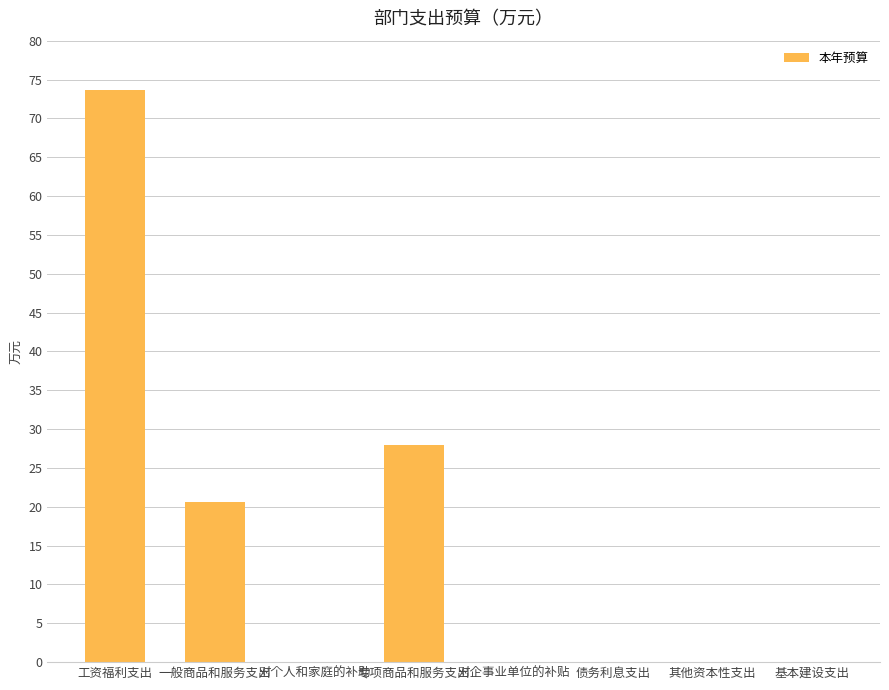

What is the sum of all values?

122.3